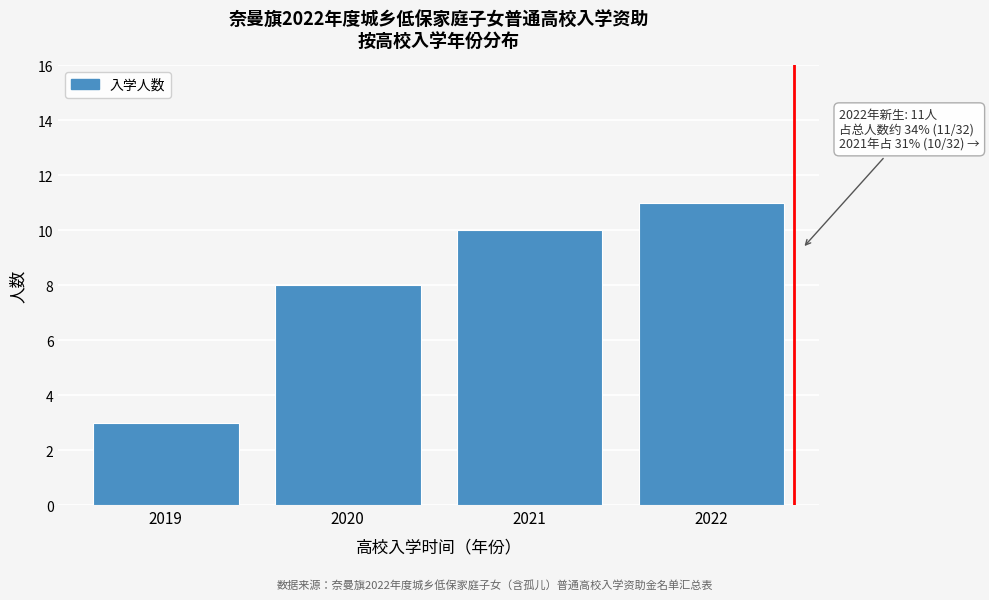

Reading left to right, extract all data points from this chart.

2019=3	2020=8	2021=10	2022=11